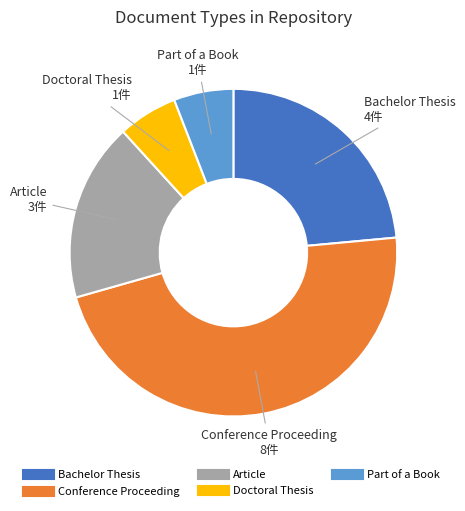

Does any single category account for the majority?

No